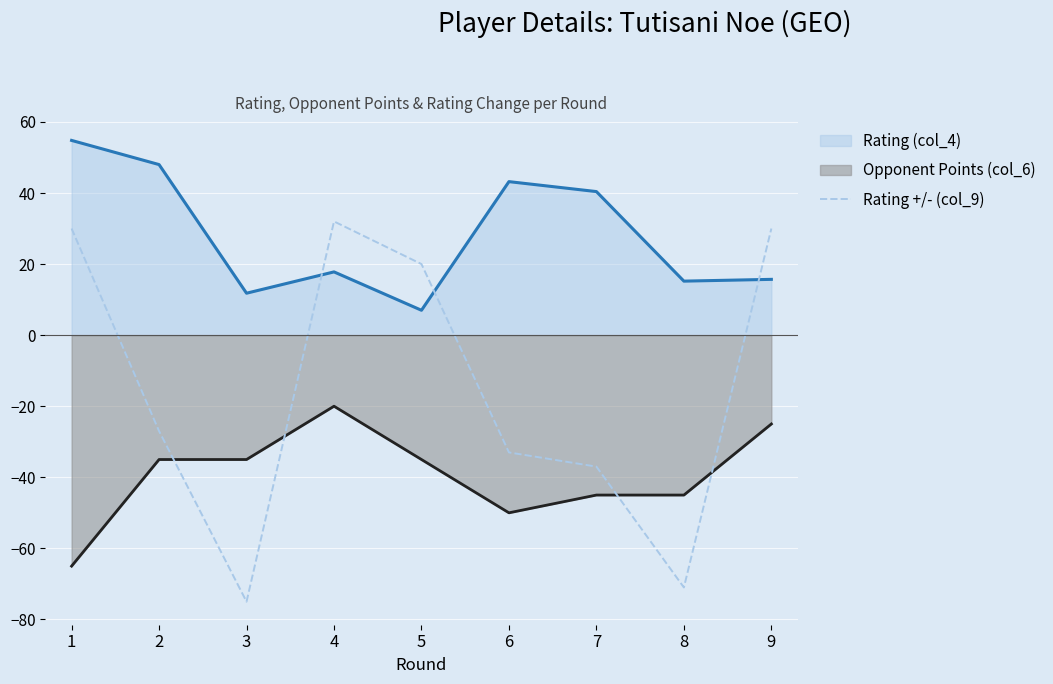

What is the smallest value displayed?

-75.0